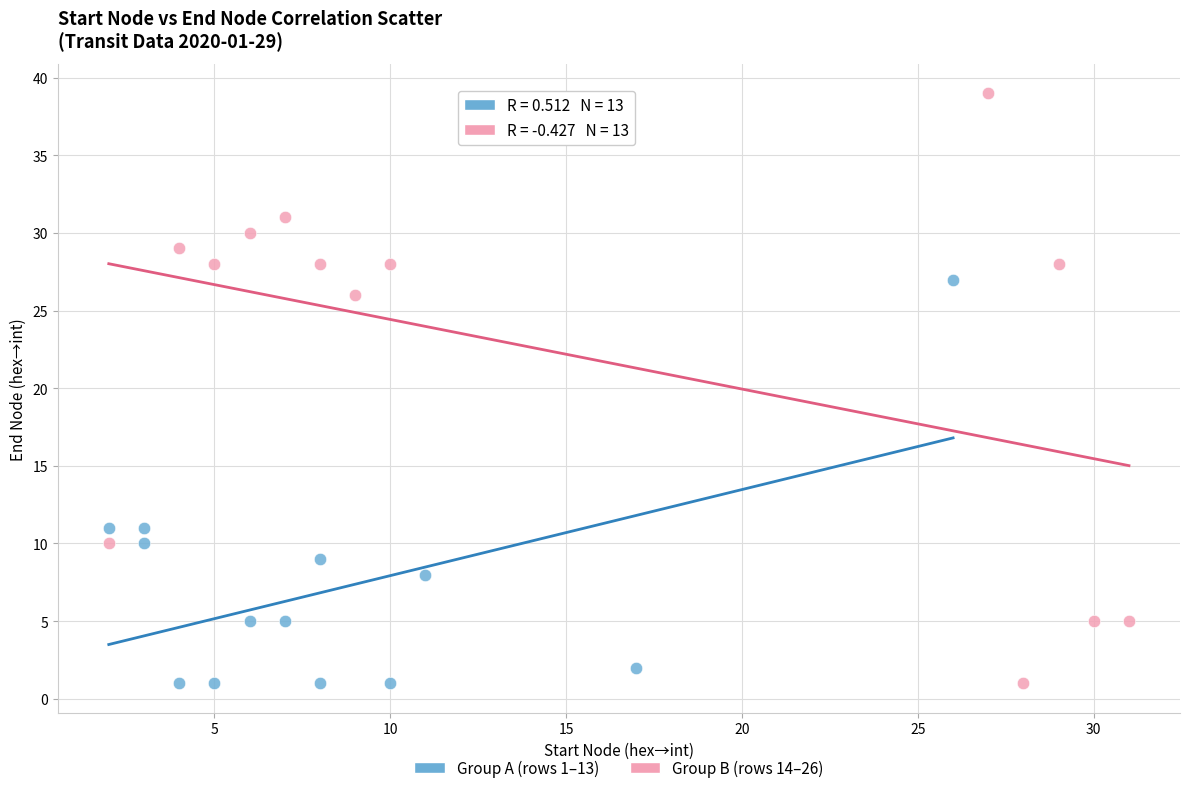

What are all the series names shown in the legend?

Group A (rows 1–13), Group B (rows 14–26)